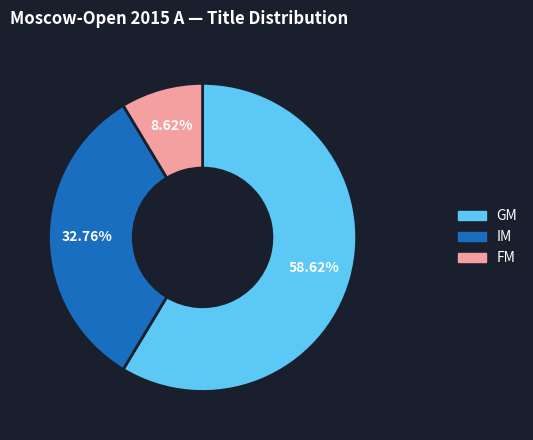

Does GM represent more than half of the total?

Yes